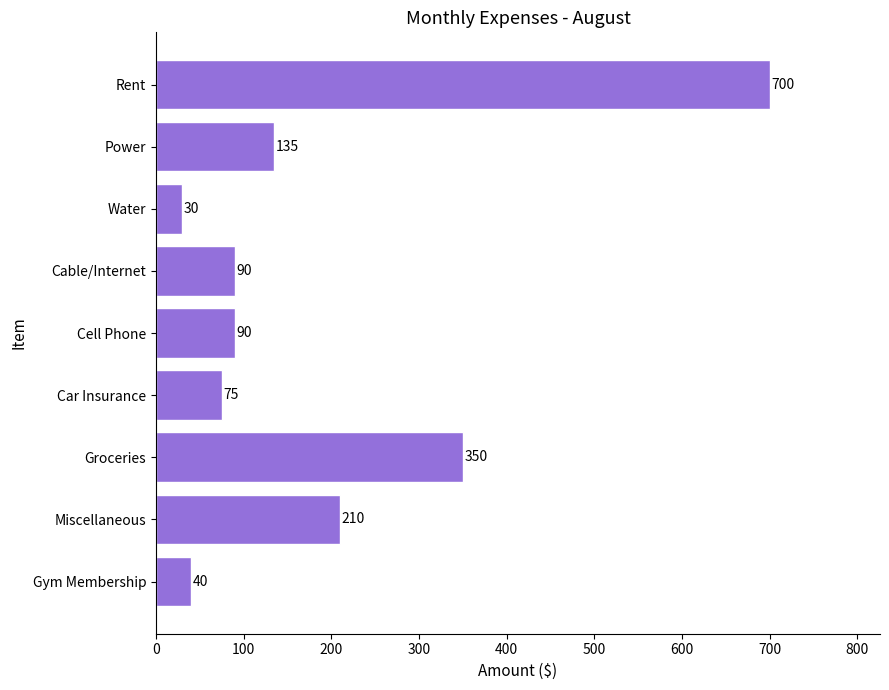

Which has a higher value, Miscellaneous or Groceries?

Groceries